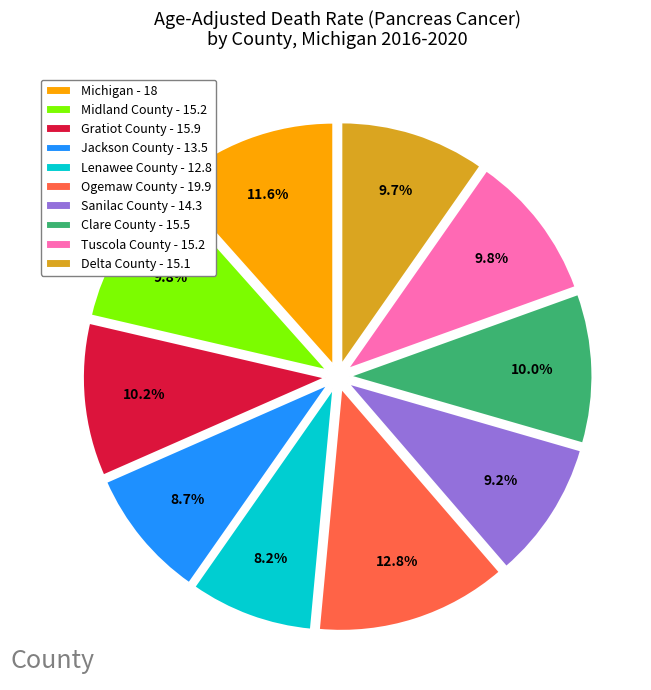

What portion of the pie excludes Ogemaw County?

87.2%